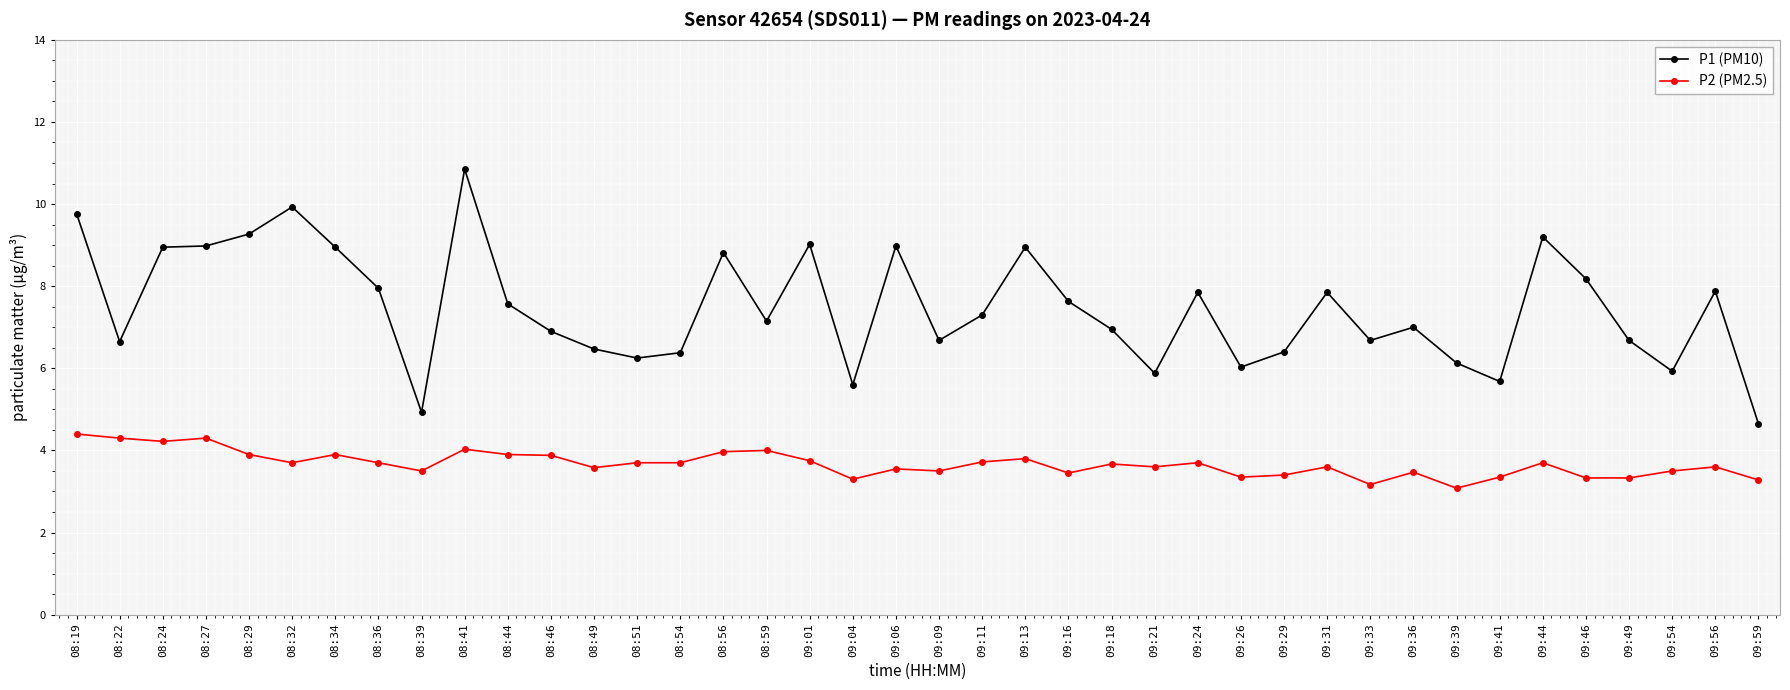

What position from the right is 09:13?

18